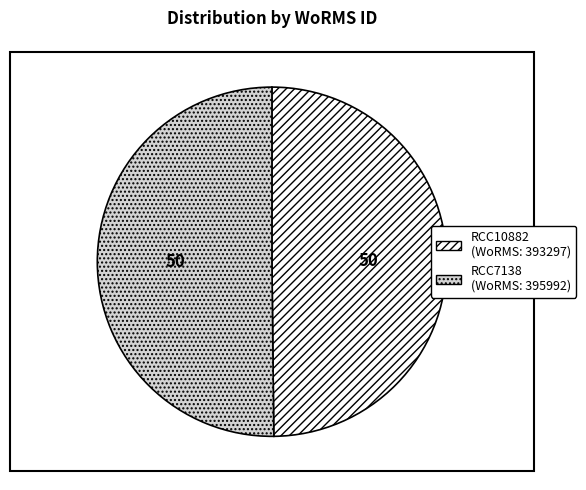

Is the sum of RCC7138 and RCC10882 greater than half?

Yes